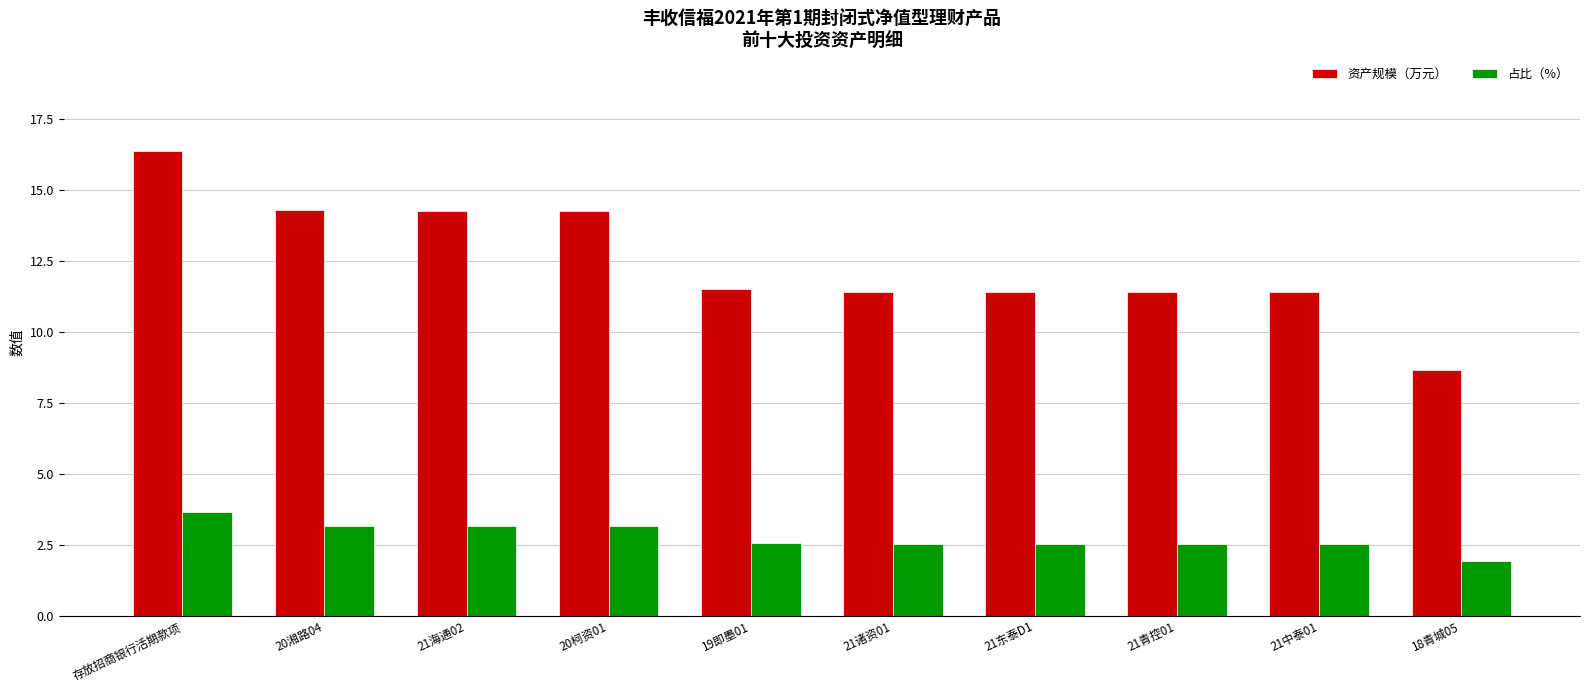

At which label does 资产规模（万元） first exceed 11?

存放招商银行活期款项